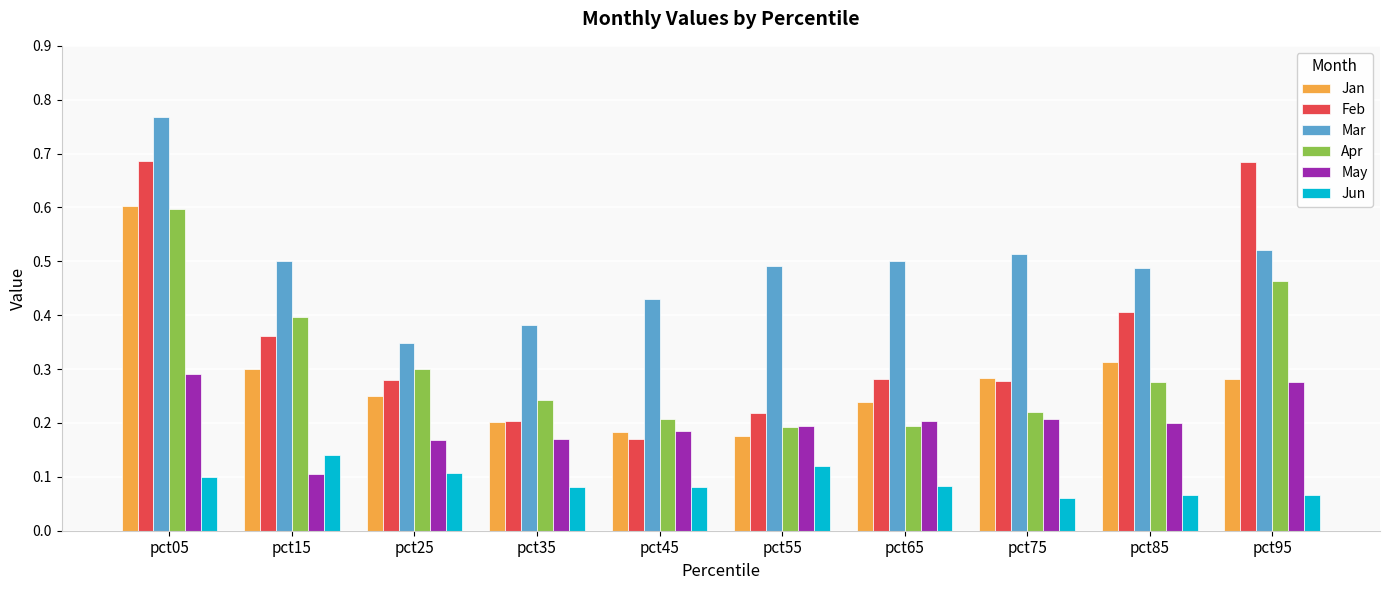

Which category has the highest value in the Apr series?

pct05